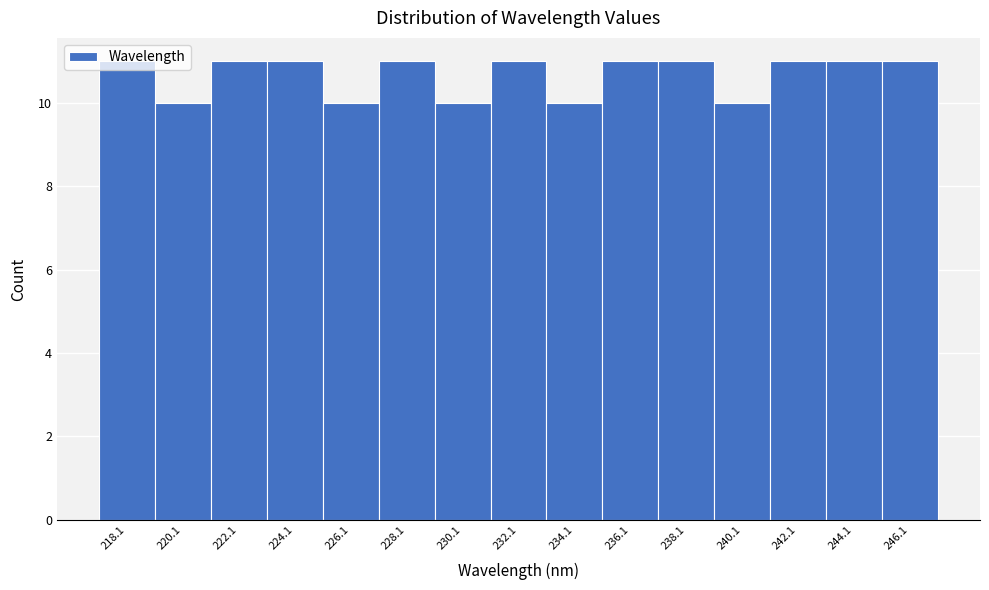

What is the label of the 6th bar from the left?

228.1